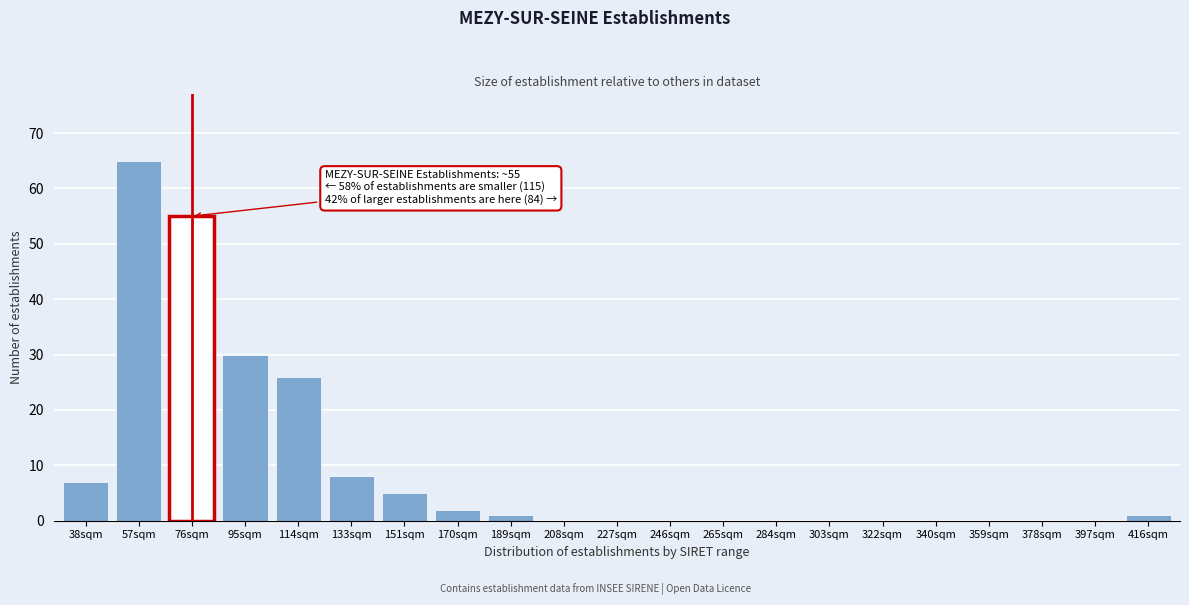

Reading left to right, extract all data points from this chart.

38sqm=7	57sqm=65	76sqm=55	95sqm=30	114sqm=26	133sqm=8	151sqm=5	170sqm=2	189sqm=1	208sqm=0	227sqm=0	246sqm=0	265sqm=0	284sqm=0	303sqm=0	322sqm=0	340sqm=0	359sqm=0	378sqm=0	397sqm=0	416sqm=1